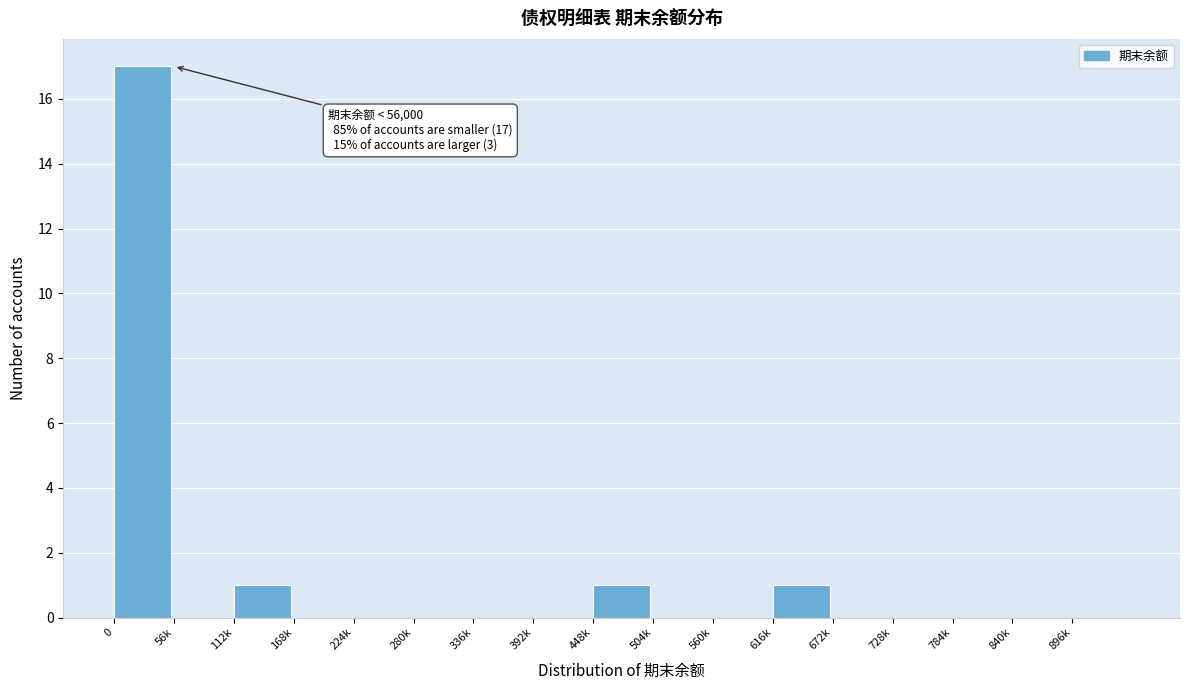

Reading left to right, transcribe all the data shown in this chart.

0=17	56k=0	112k=1	168k=0	224k=0	280k=0	336k=0	392k=0	448k=1	504k=0	560k=0	616k=1	672k=0	728k=0	784k=0	840k=0	896k=0